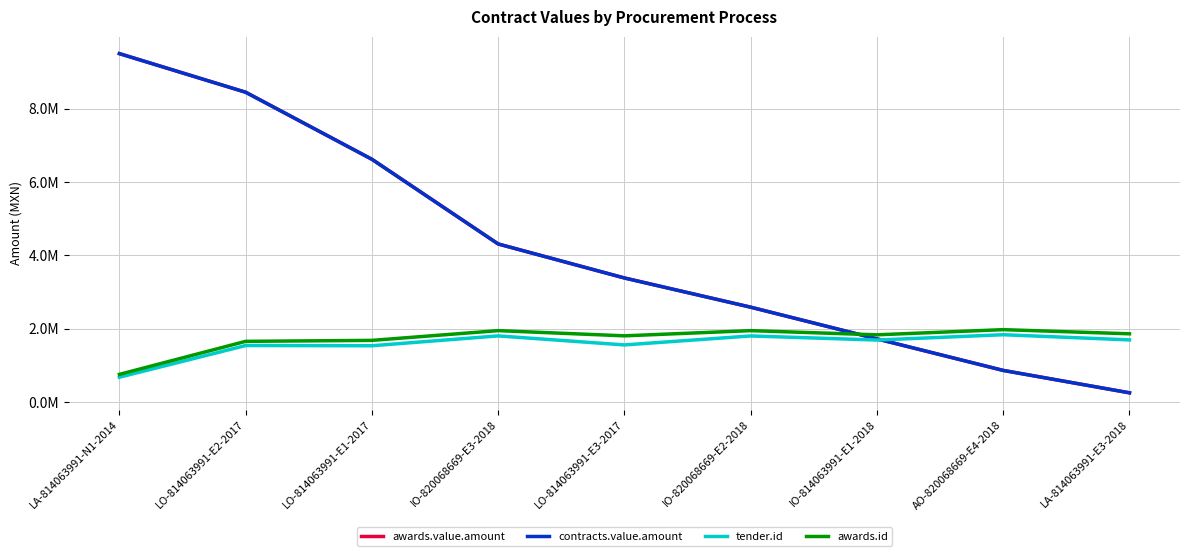

Is the value of awards.value.amount at LA-814063991-N1-2014 greater than the value of tender.id at IO-820068669-E2-2018?

Yes